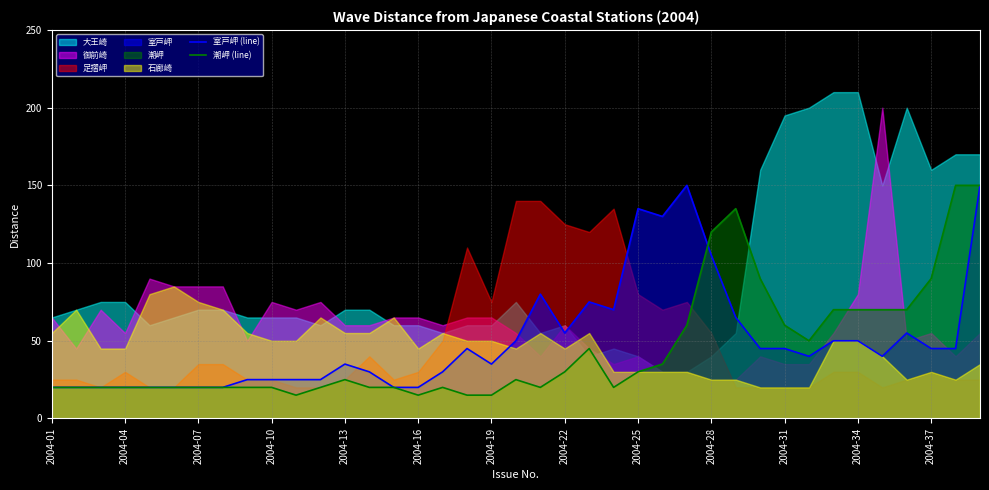

What is the minimum value for 室戸岬 (line)?

20